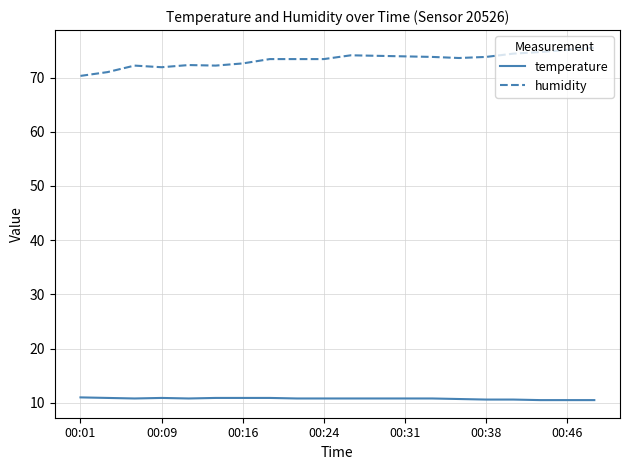

How many lines are shown in the chart?

2